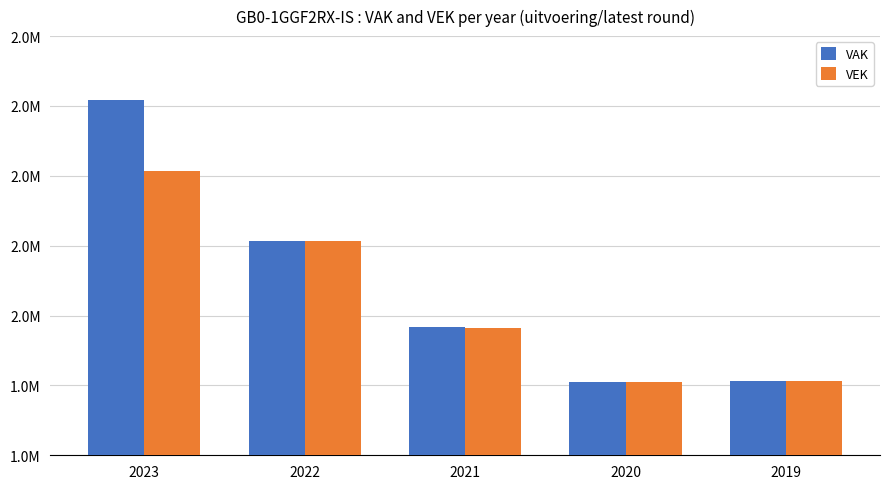

What are all the series names shown in the legend?

VAK, VEK